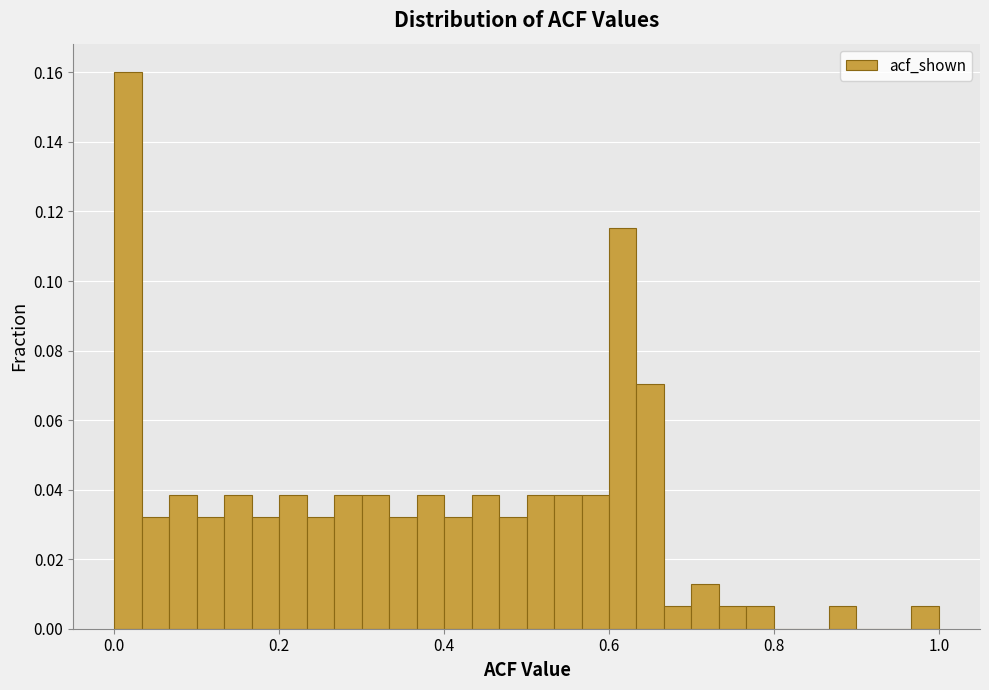

Read against the x-axis, roughly where is the centre of the tallest bar?

0.02